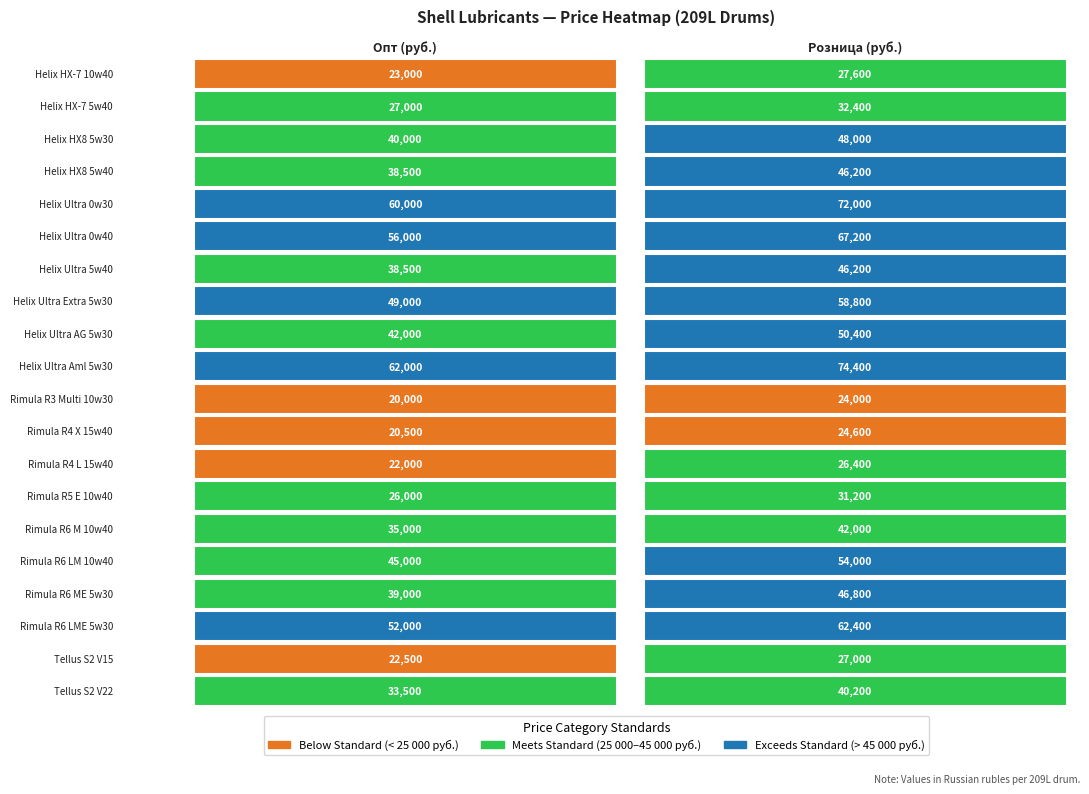

What is the sum of all Helix Ultra 5w40 values?

84700